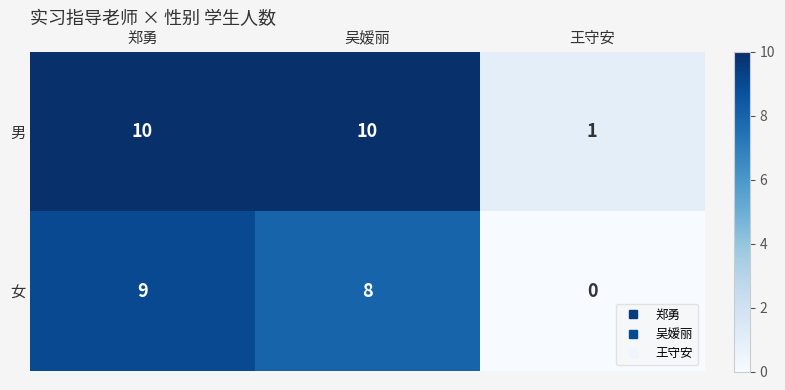

Reading left to right, transcribe all the data shown in this chart.

男: 郑勇=10	吴嫒丽=10	王守安=1
女: 郑勇=9	吴嫒丽=8	王守安=0